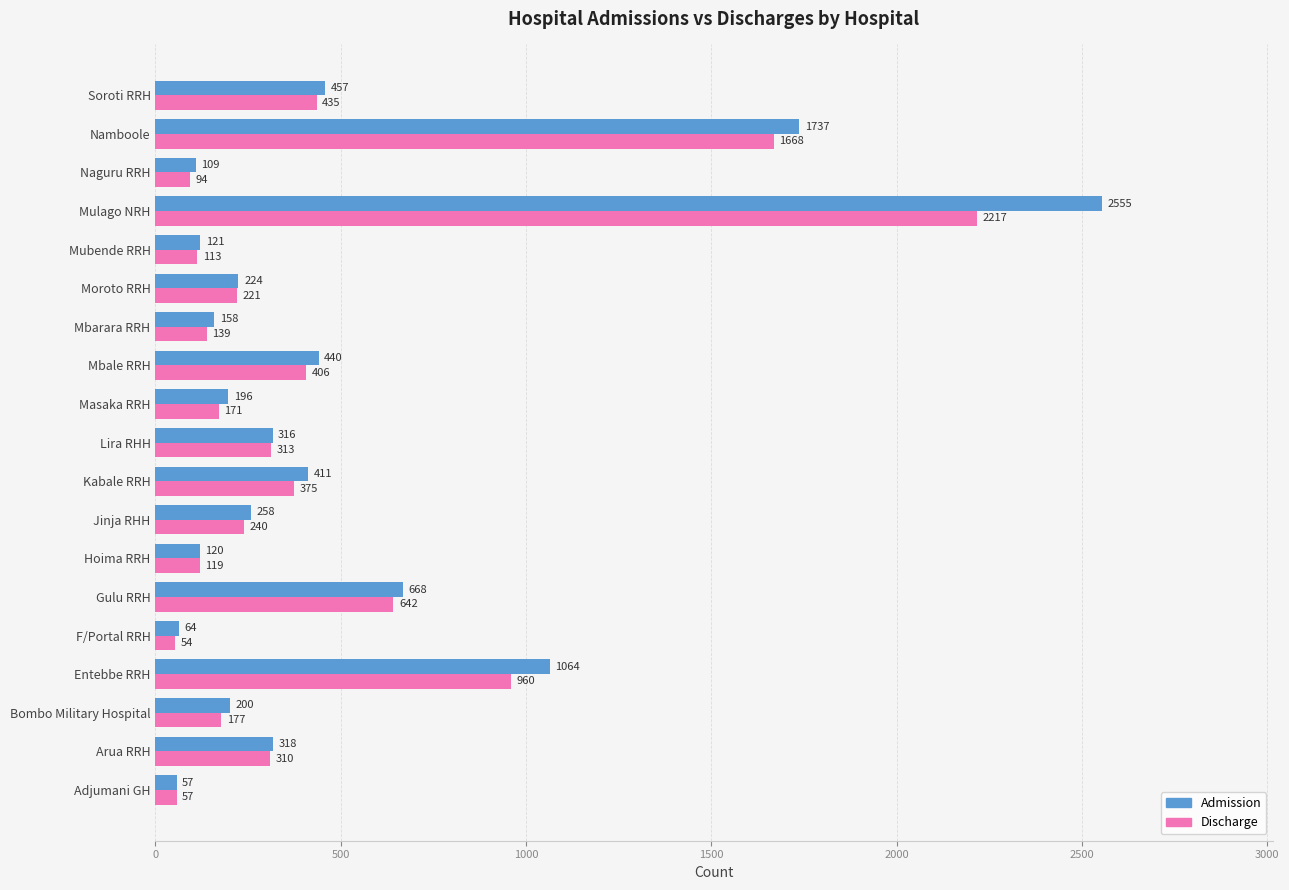

Is the value of Admission at Soroti RRH greater than the value of Discharge at Gulu RRH?

No